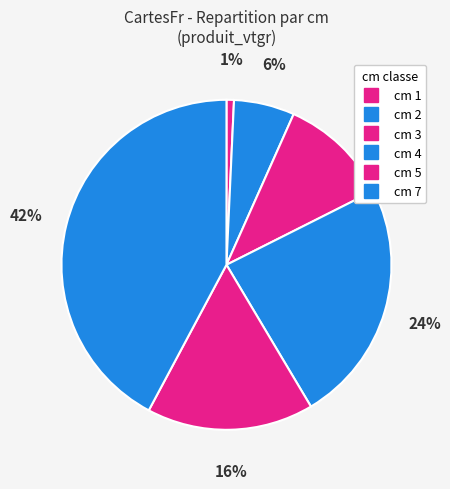

Is there any slice that represents more than half of the pie?

No